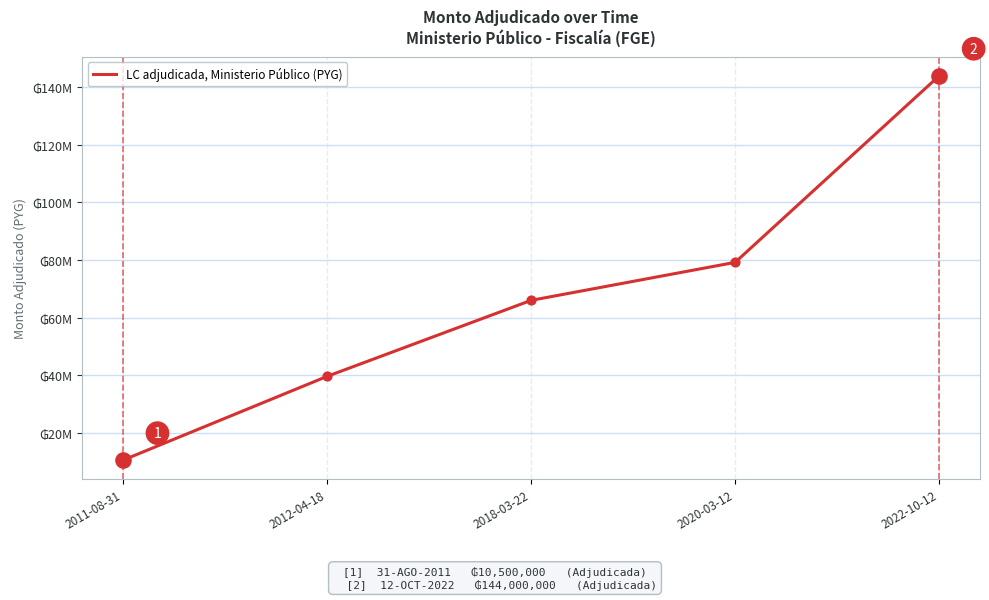

What is the change in value from 2011-08-31 to 2012-04-18?

+29100000